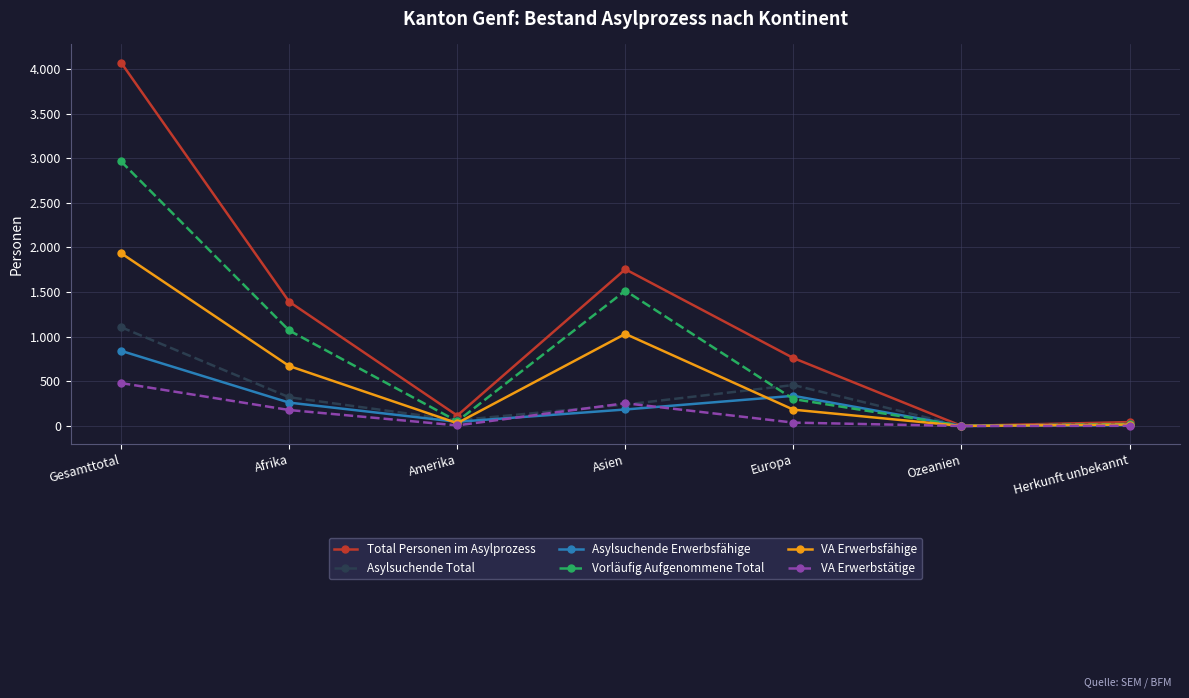

In Asylsuchende Total, how many points are lower than both neighbors (excluding endpoints)?

2